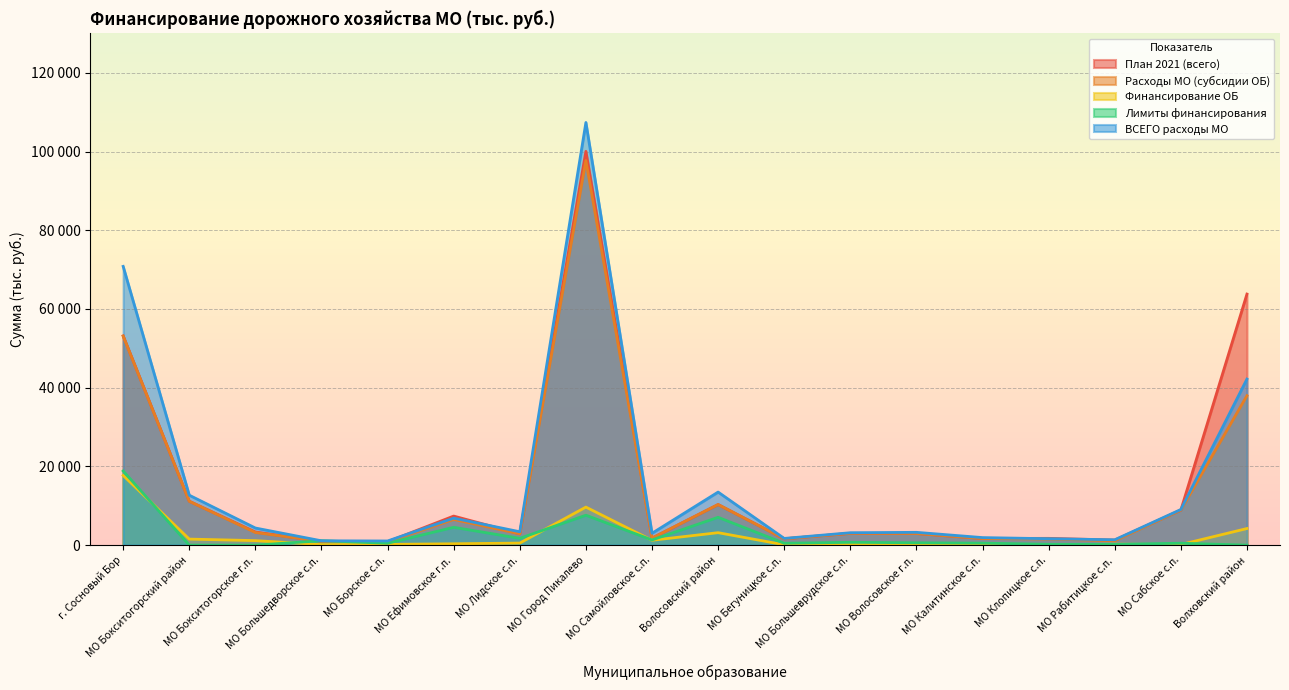

Between Волховский район and МО Калитинское с.п., which is larger?

Волховский район